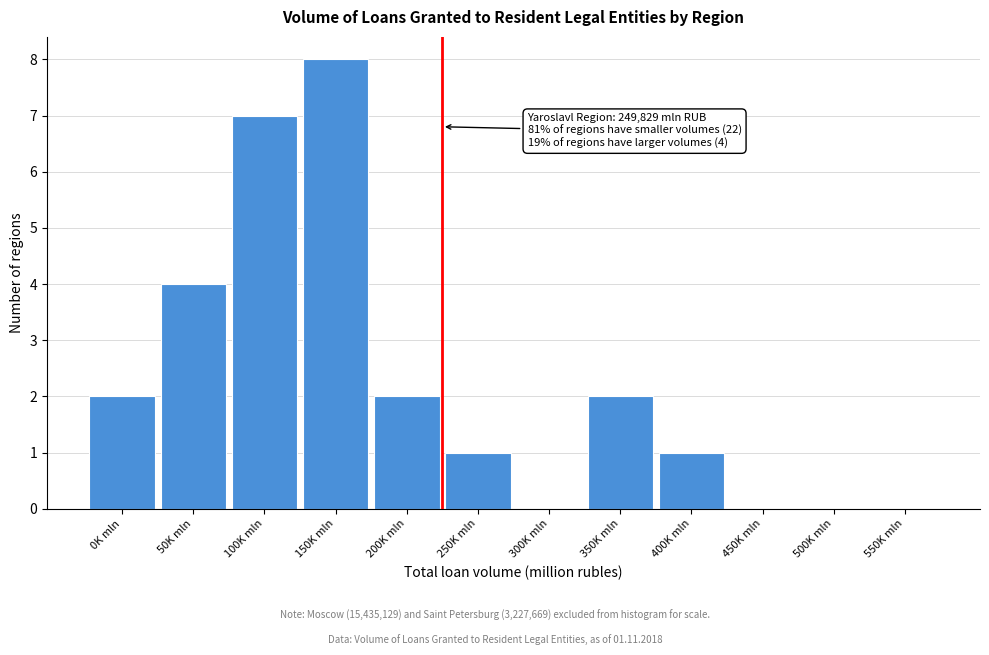

Reading left to right, list all the values displayed in this chart.

0K mln=2	50K mln=4	100K mln=7	150K mln=8	200K mln=2	250K mln=1	300K mln=0	350K mln=2	400K mln=1	450K mln=0	500K mln=0	550K mln=0